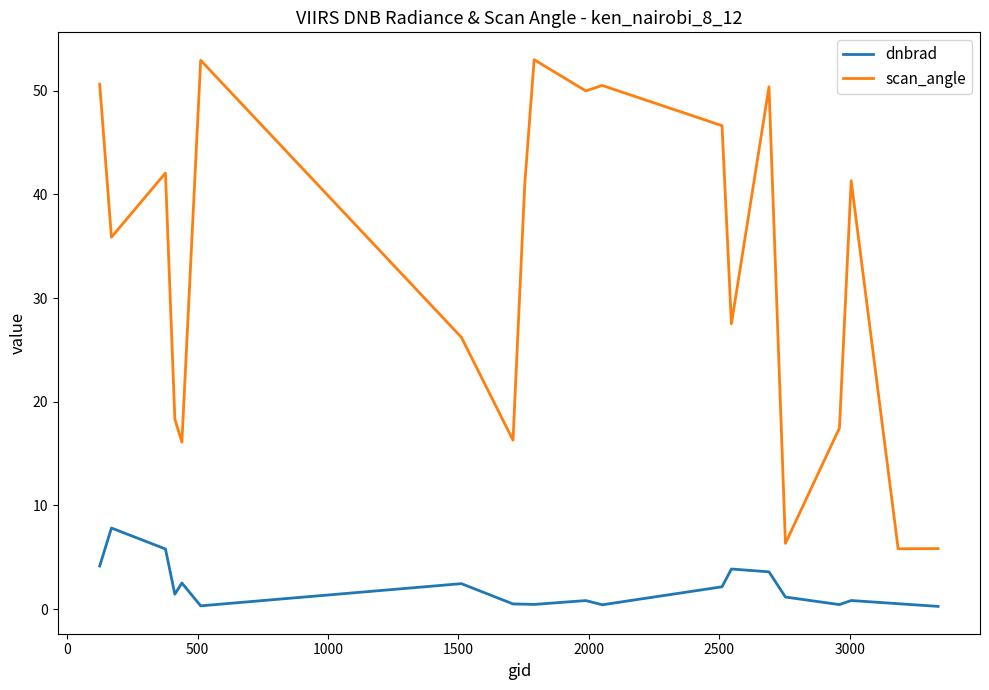

Which series has the largest total across all categories?

scan_angle